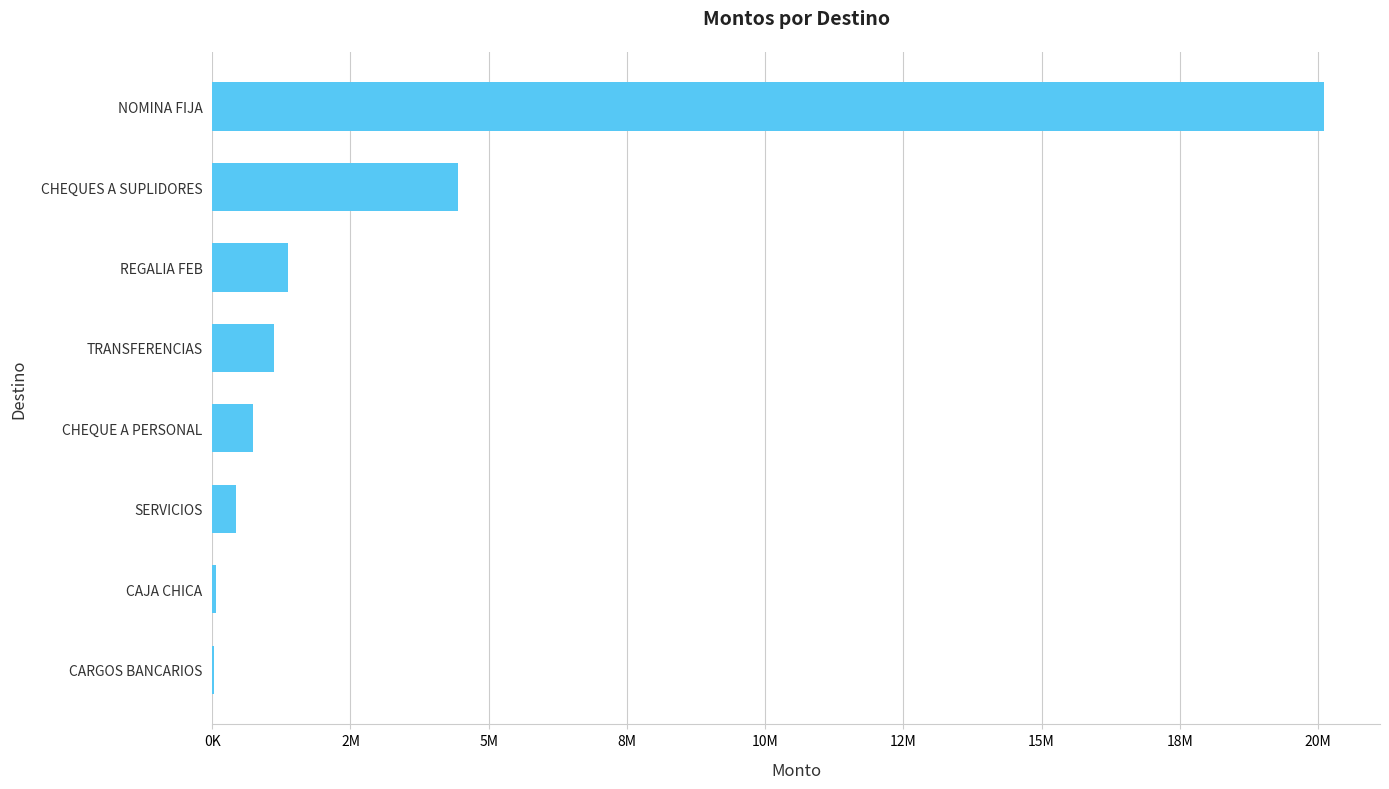

What is the greatest value displayed?

20114655.1